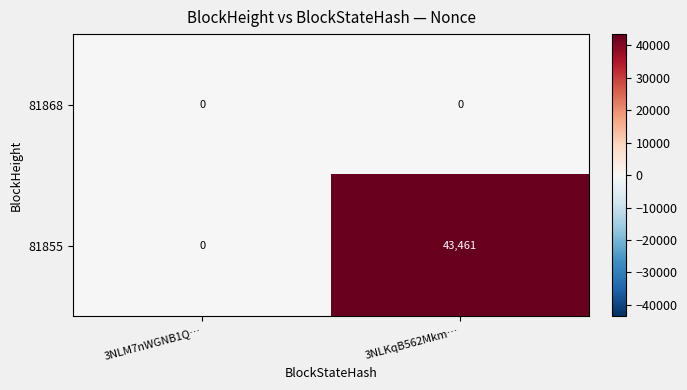

Which category has the highest value across all series?

3NLKqB562Mkm…